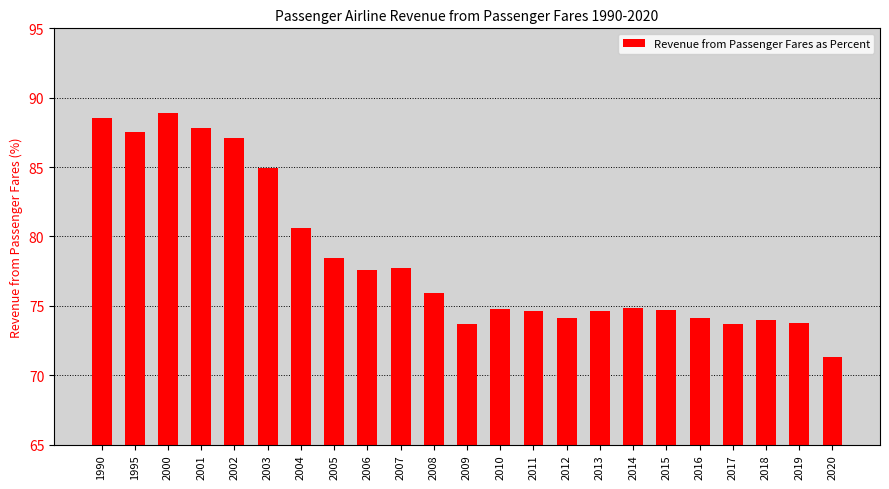

Are the bars horizontal?

No